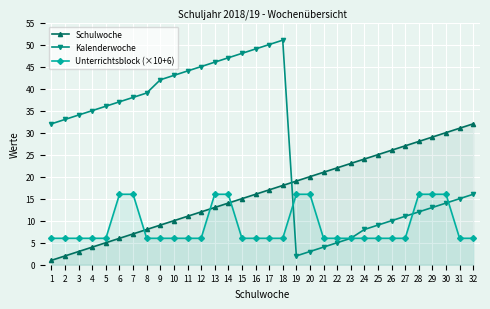

Is the value of Schulwoche at 1 greater than the value of Unterrichtsblock (×10+6) at 23?

No